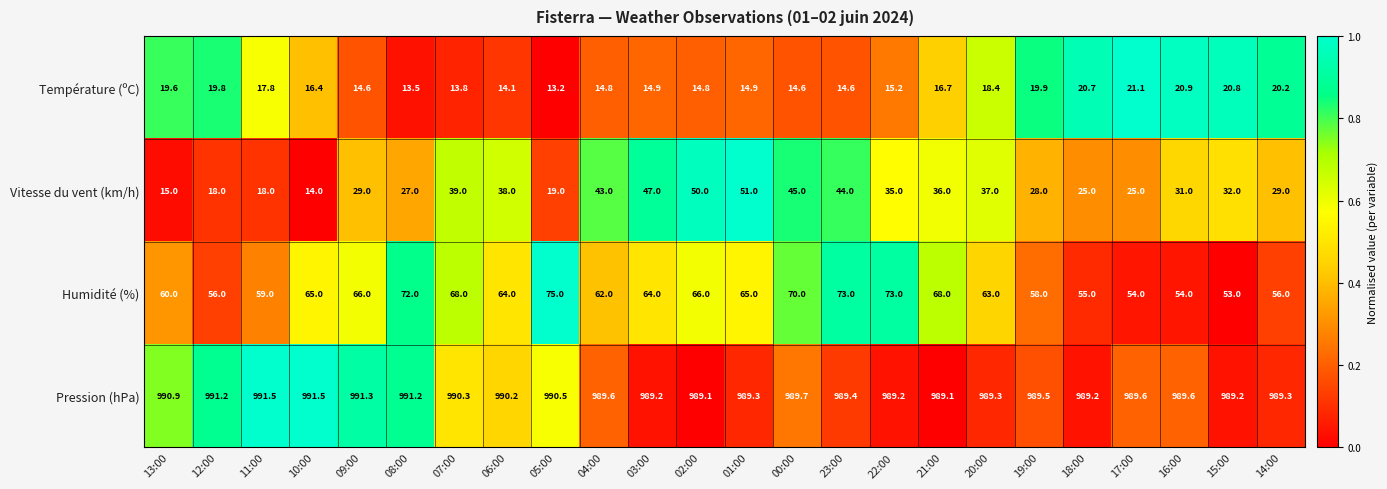

At which label does Température (ºC) first exceed 16?

13:00